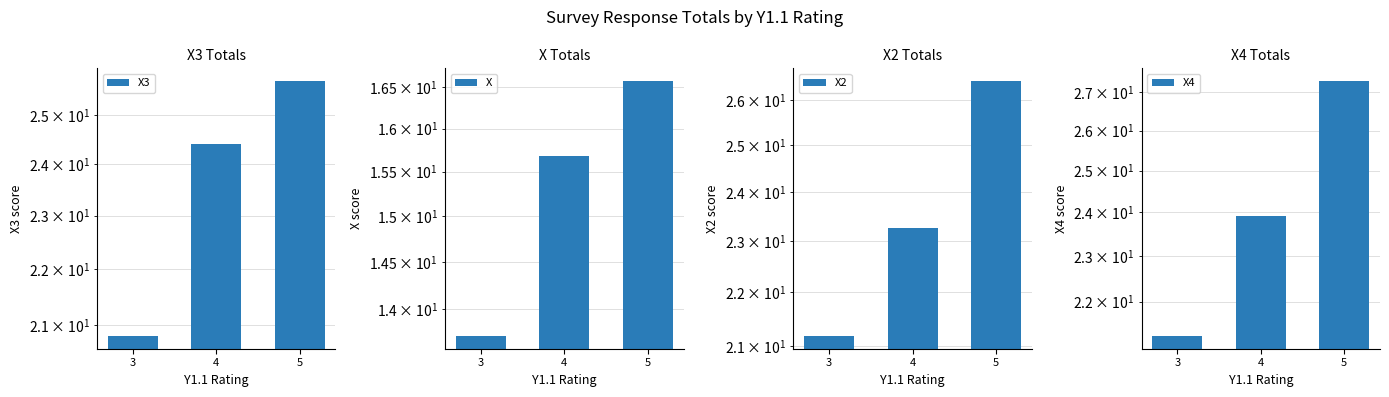

Which series has the widest spread of values?

X4